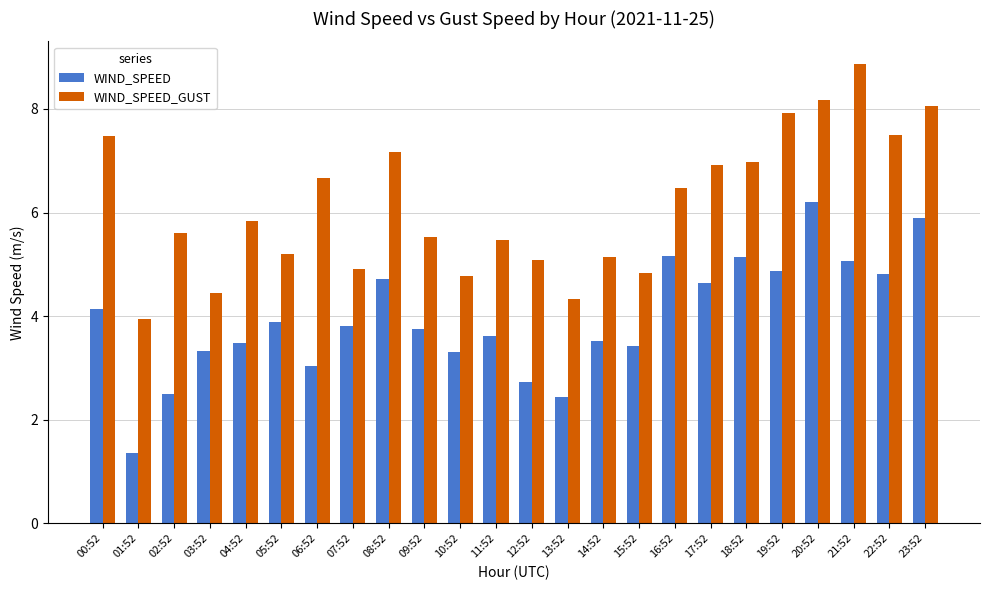

What is the total value across all series at 20:52?

14.4